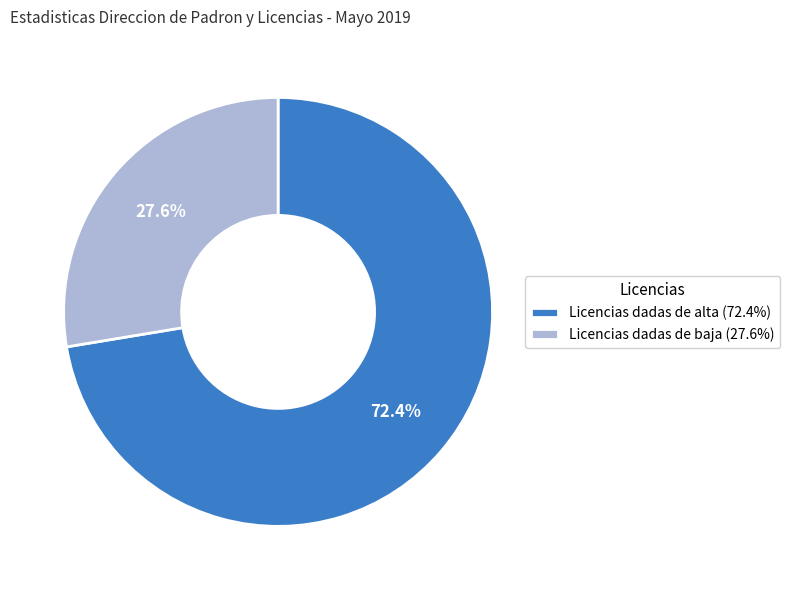

Count the number of slices in the pie.

2